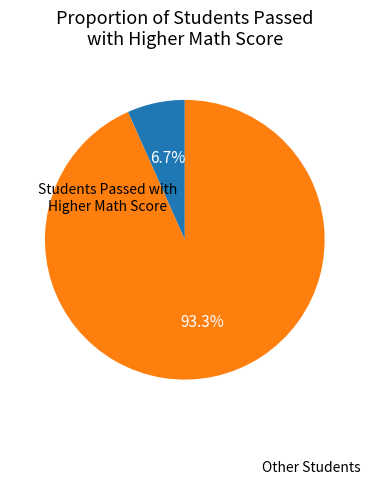

Does any single category account for the majority?

Yes